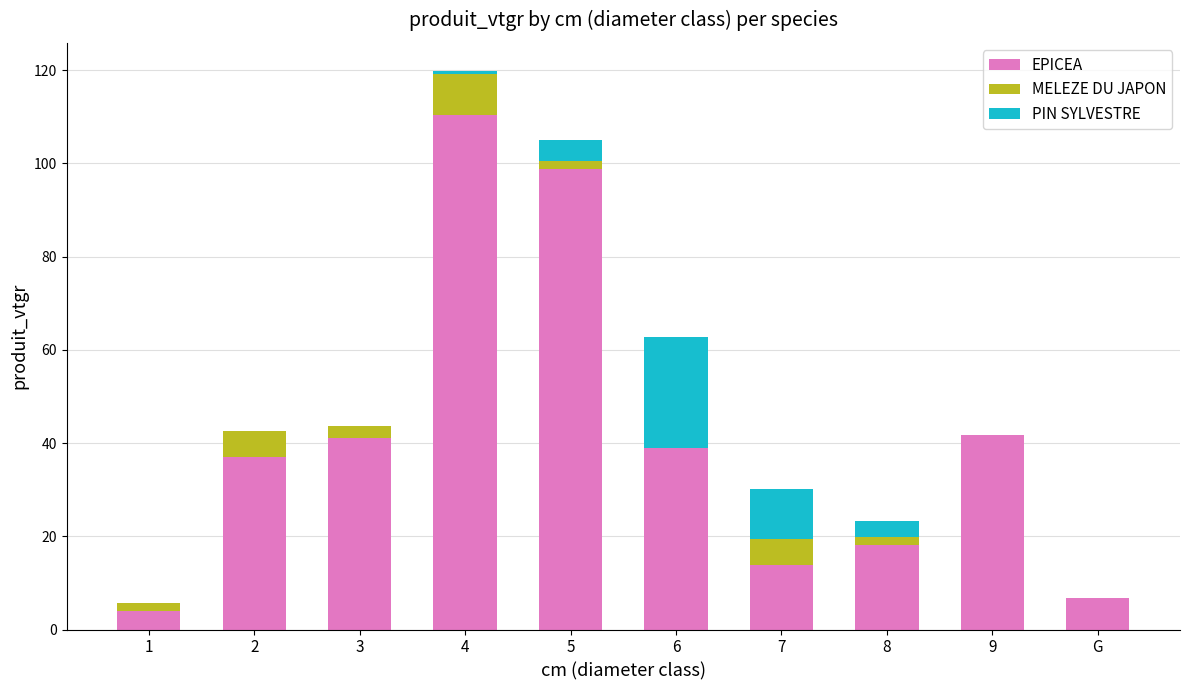

What is the total value across all series at 3?

43.7